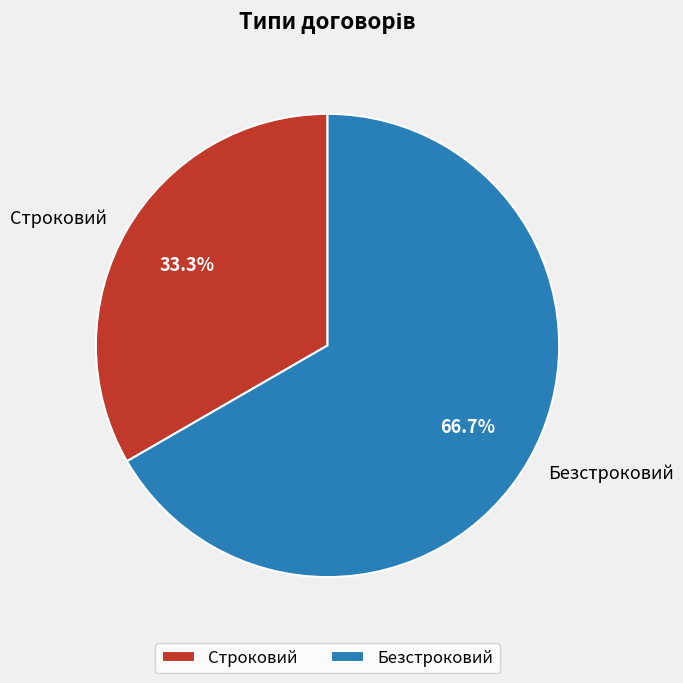

Is there a majority slice in this chart?

Yes